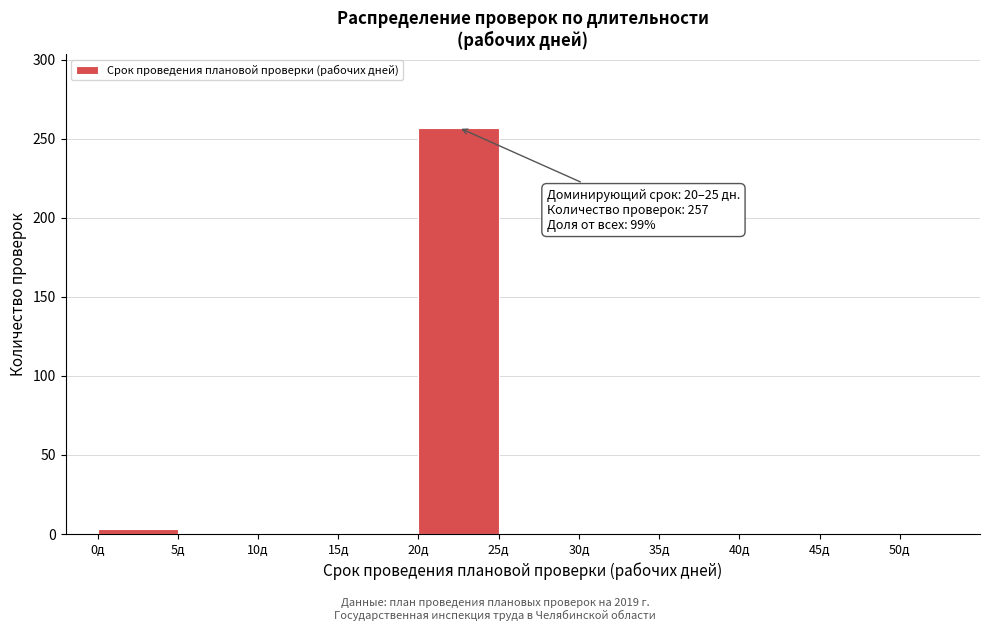

Which range on the x-axis has the tallest bar?

20 to 25